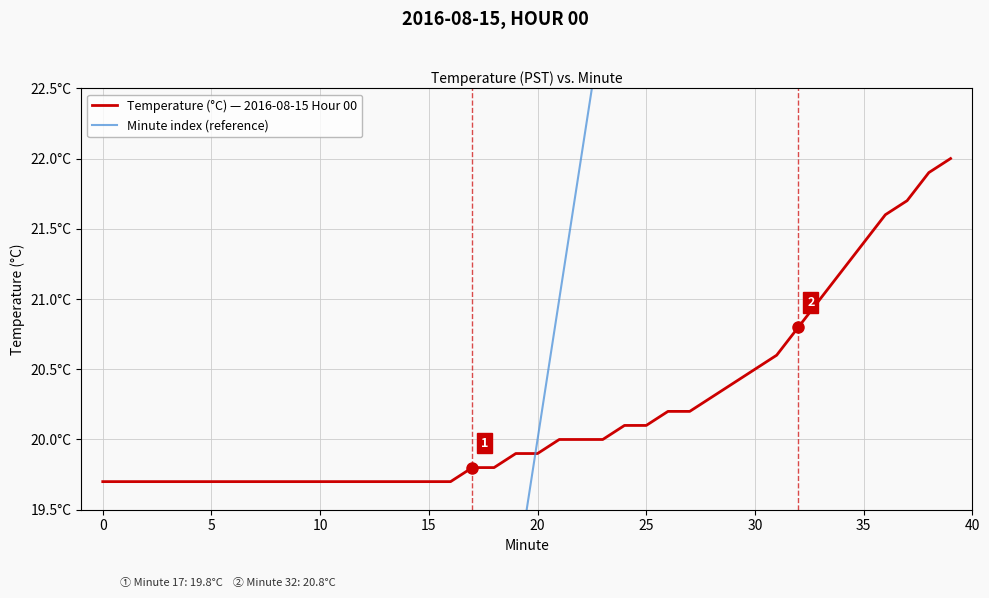

The value of Minute index (reference) at 28 is 28.0. True or false?

True